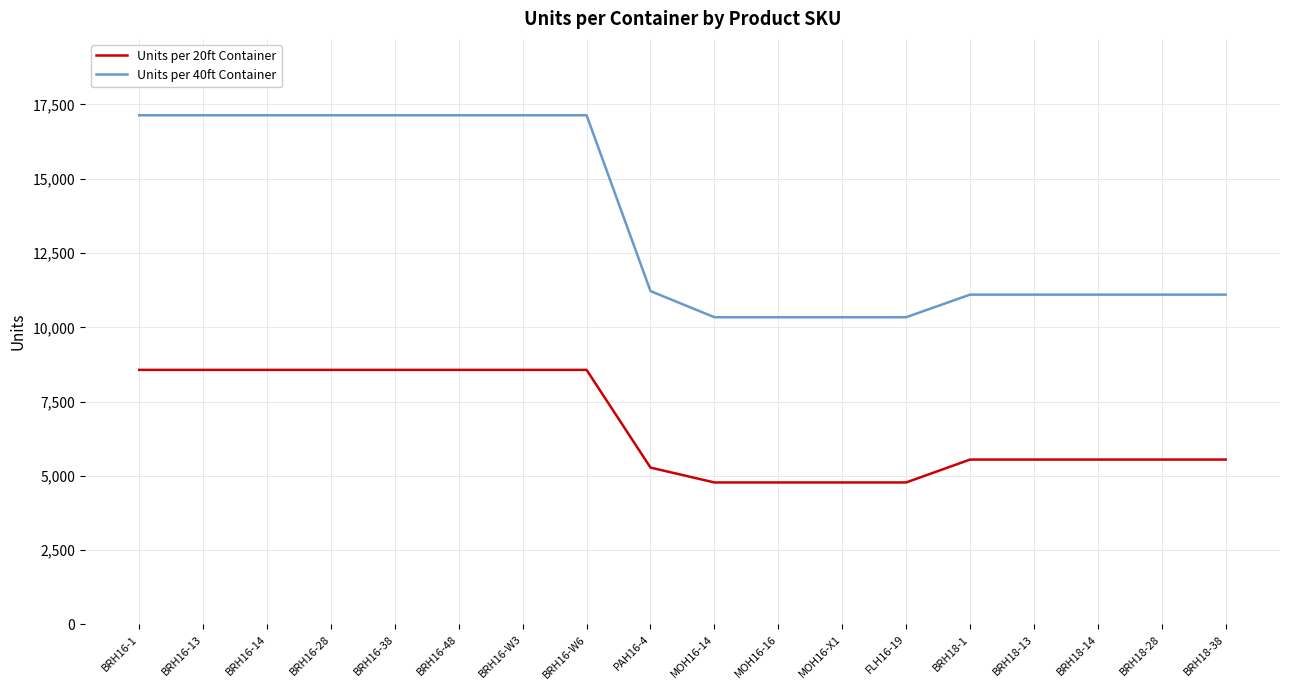

What is the spread (max minus min) of values at BRH16-14?

8568